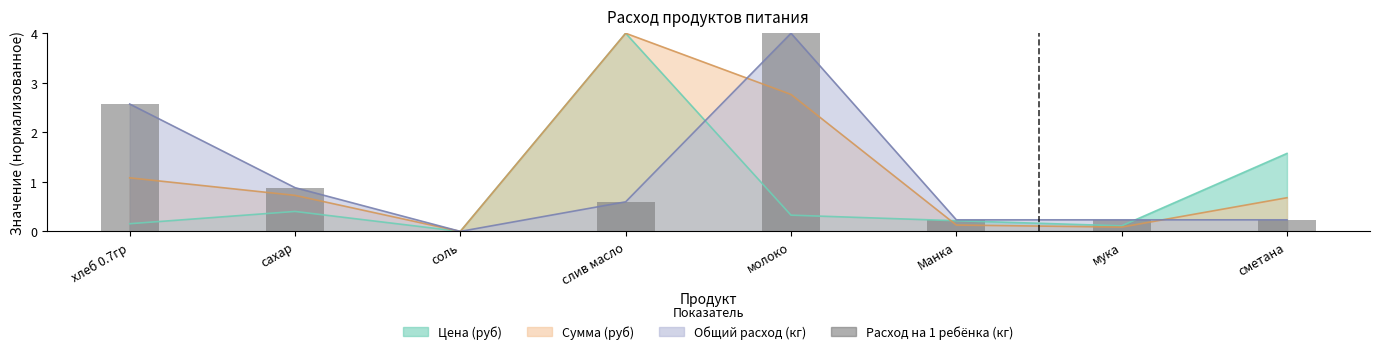

What is the greatest value displayed?

4.0